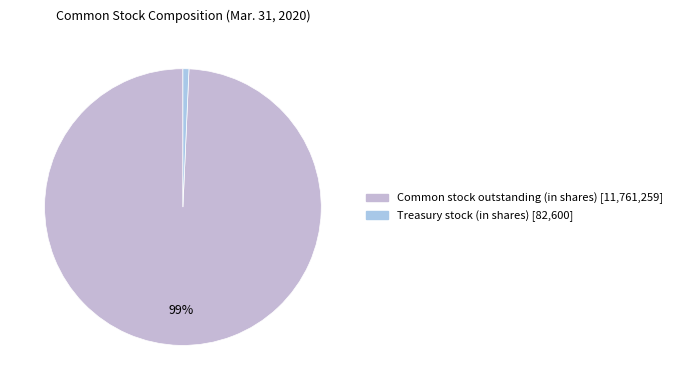

Which slice represents more than half of the pie?

Common stock outstanding (in shares)